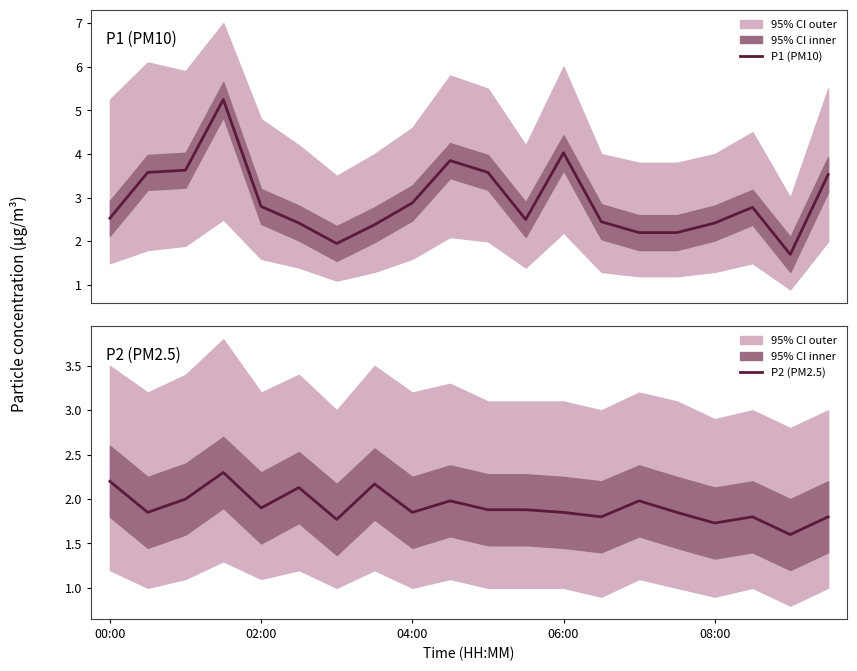

What is the label of the 1st point from the left?

00:00